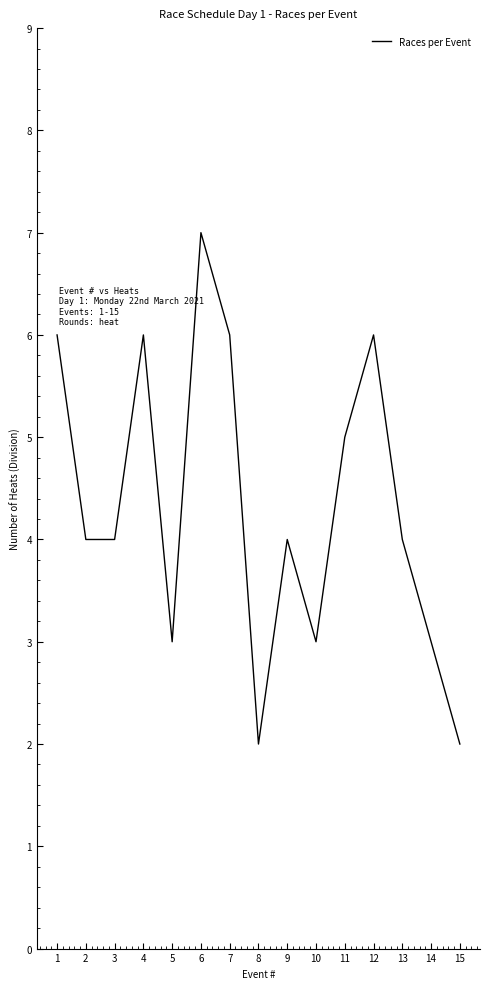

At which category does the chart reach its peak across all series?

6